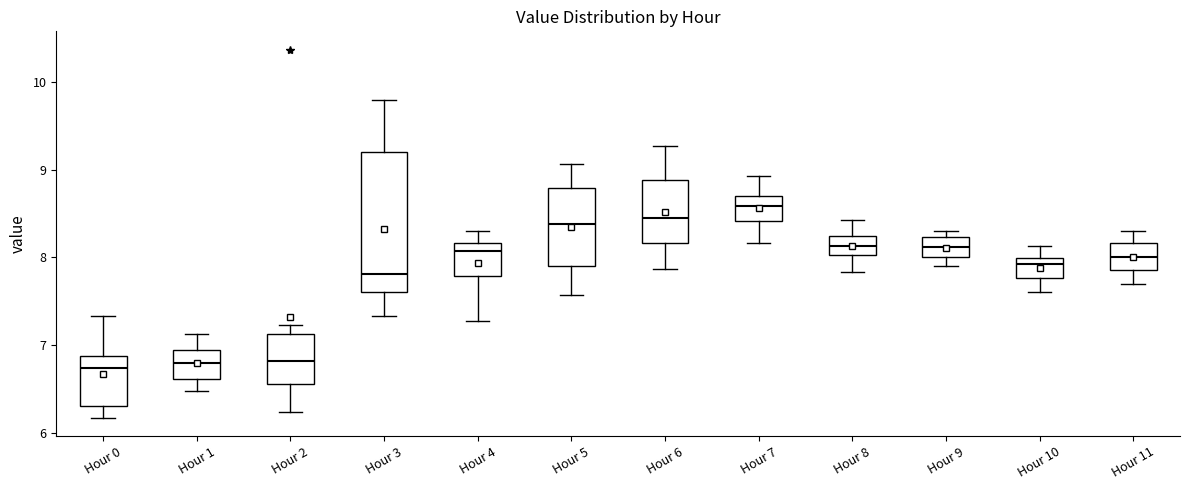

Reading left to right, transcribe this box plot: for each box, give where its median line is, the range the box spans, and where its two whiskers end, as read against the y-axis. The values are not printed on the chart, so give them approximately, as read against the axis.

Hour 0: median 6.7, box 6.3 to 6.9, whiskers 6.2 to 7.3
Hour 1: median 6.8, box 6.6 to 6.9, whiskers 6.5 to 7.1
Hour 2: median 6.8, box 6.6 to 7.1, whiskers 6.2 to 7.2
Hour 3: median 7.8, box 7.6 to 9.2, whiskers 7.3 to 9.8
Hour 4: median 8.1, box 7.8 to 8.2, whiskers 7.3 to 8.3
Hour 5: median 8.4, box 7.9 to 8.8, whiskers 7.6 to 9.1
Hour 6: median 8.5, box 8.2 to 8.9, whiskers 7.9 to 9.3
Hour 7: median 8.6, box 8.4 to 8.7, whiskers 8.2 to 8.9
Hour 8: median 8.1, box 8.0 to 8.2, whiskers 7.8 to 8.4
Hour 9: median 8.1, box 8.0 to 8.2, whiskers 7.9 to 8.3
Hour 10: median 7.9, box 7.8 to 8.0, whiskers 7.6 to 8.1
Hour 11: median 8.0, box 7.9 to 8.2, whiskers 7.7 to 8.3